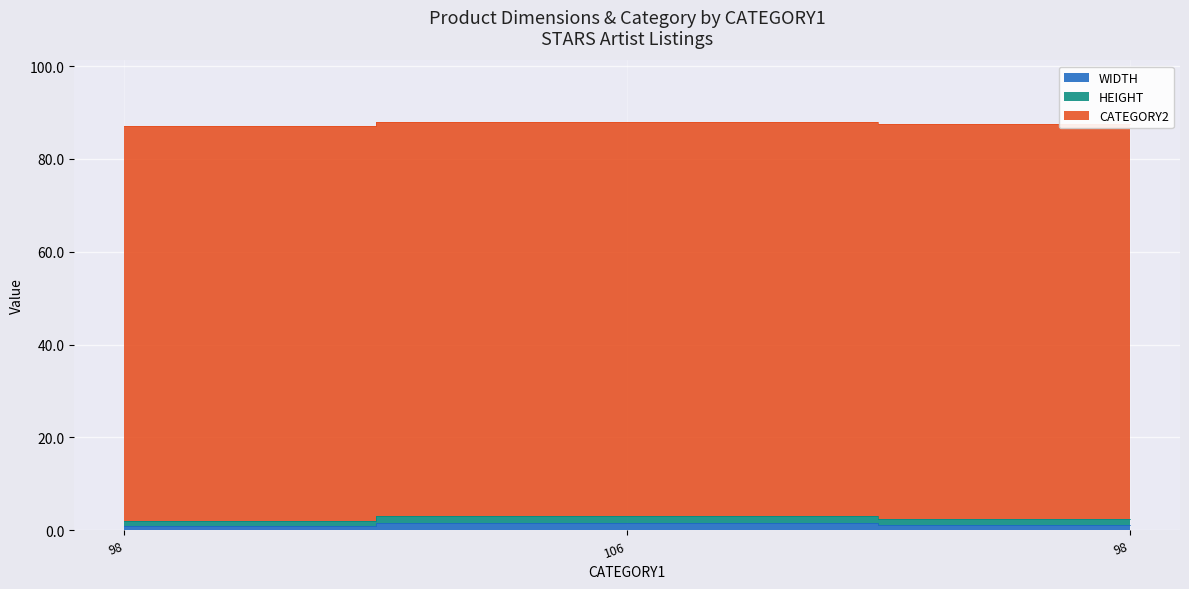

Count the WIDTH values in the range 1 to 2.

3